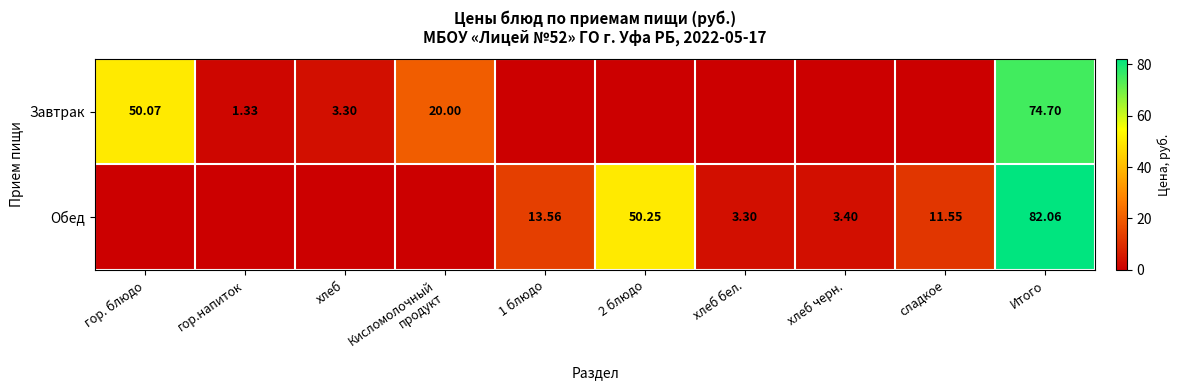

List the labels in order of Обед value, smallest first.

гор. блюдо, гор.напиток, хлеб, Кисломолочный продукт, хлеб бел., хлеб черн., сладкое, 1 блюдо, 2 блюдо, Итого